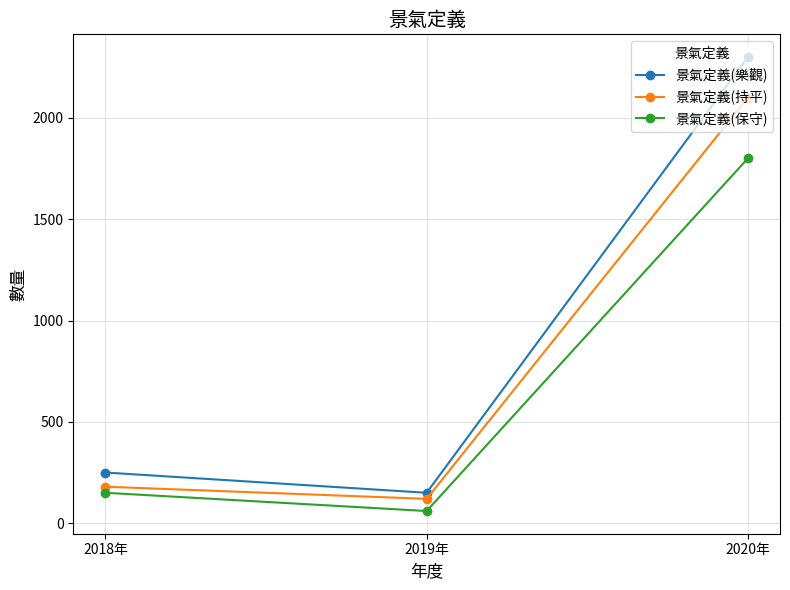

Between 2018年 and 2019年, which series saw the biggest shift?

景氣定義(樂觀)